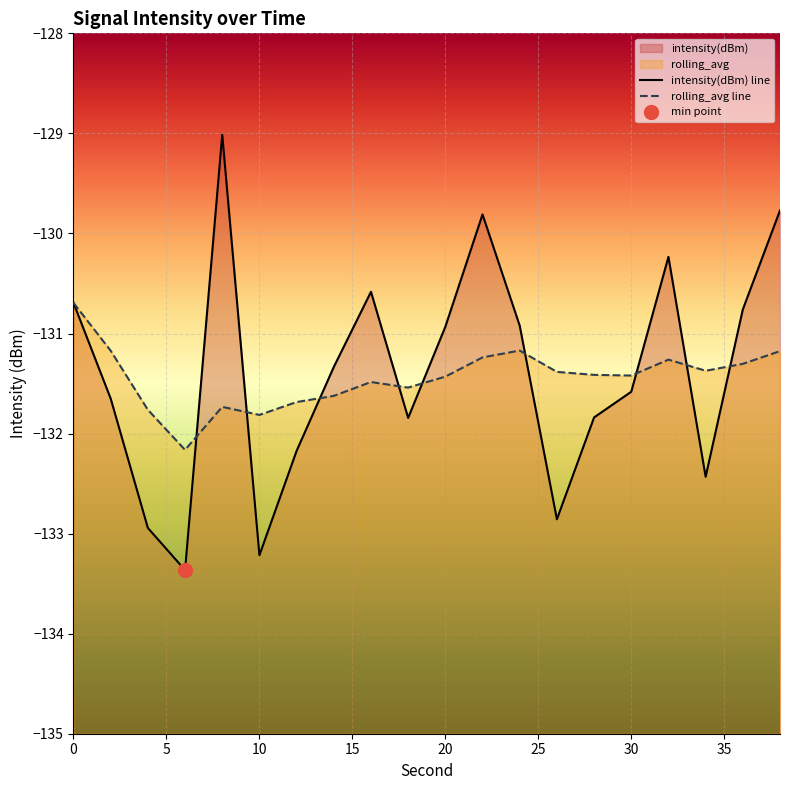

True or false: intensity(dBm) and rolling_avg cross at least once.

True